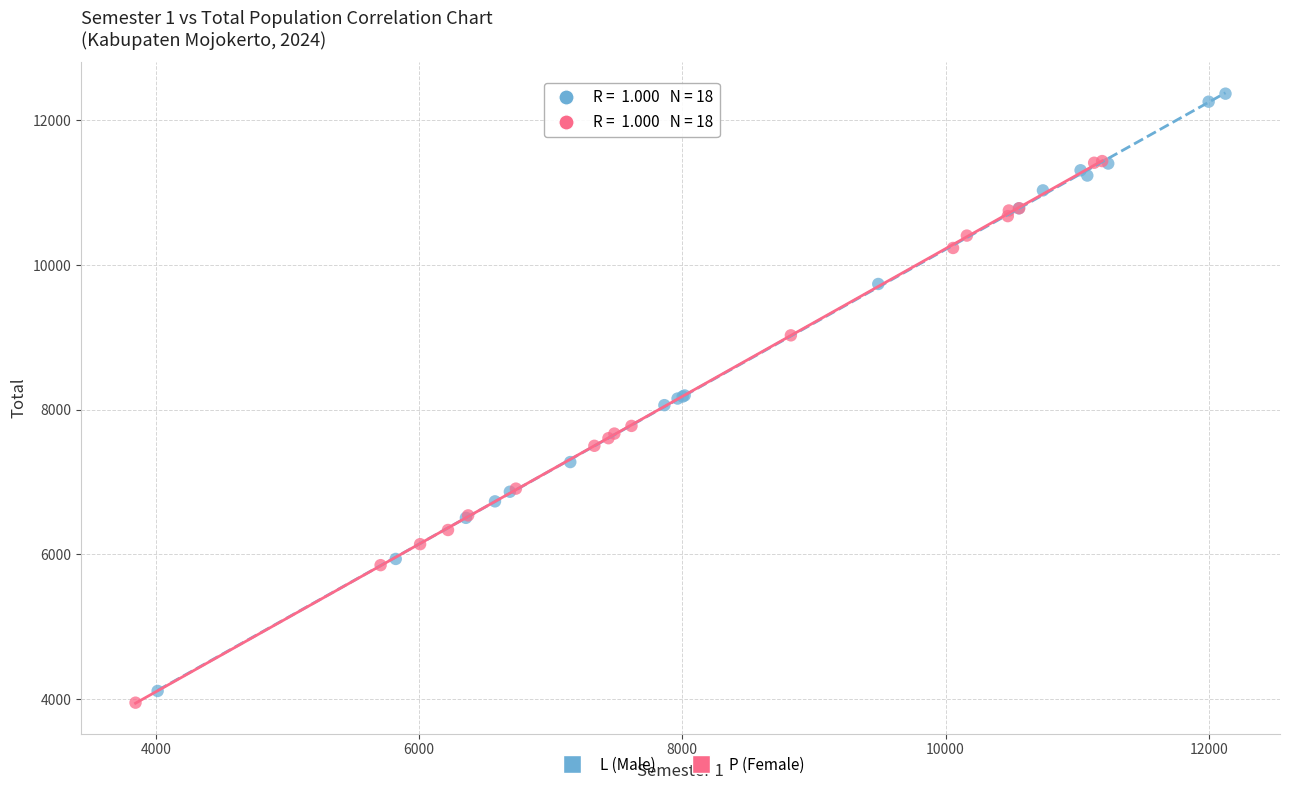

Which series has the largest Y range (max minus min)?

L (Male)